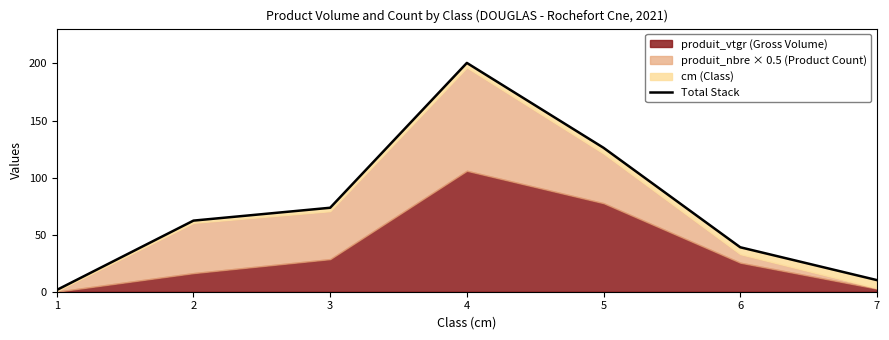

Rank the categories by value from lowest to highest.

1, 7, 6, 2, 3, 5, 4